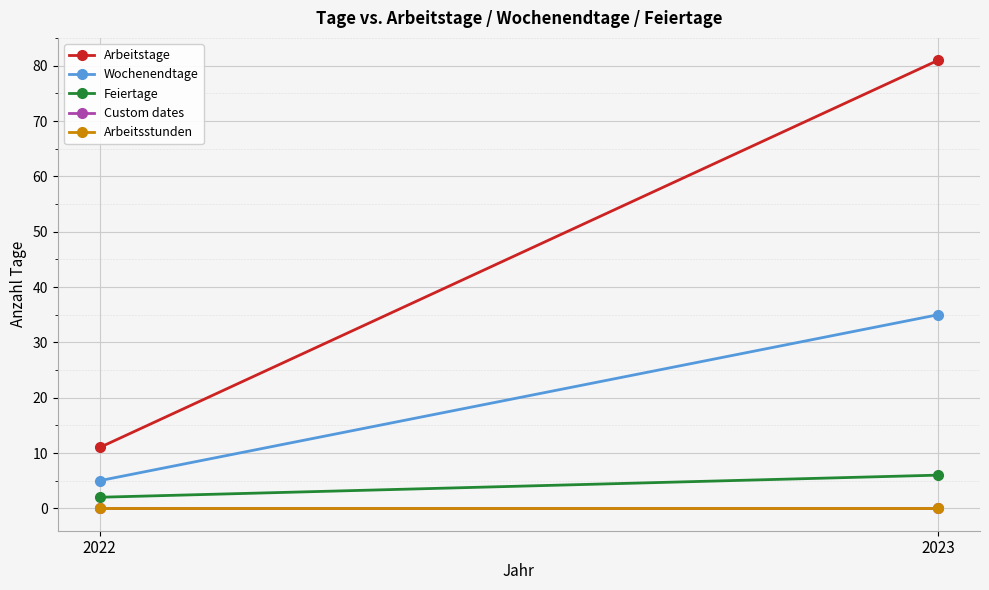

Reading left to right, transcribe all the data shown in this chart.

Arbeitstage: 2022=11	2023=81
Wochenendtage: 2022=5	2023=35
Feiertage: 2022=2	2023=6
Custom dates: 2022=0	2023=0
Arbeitsstunden: 2022=0	2023=0